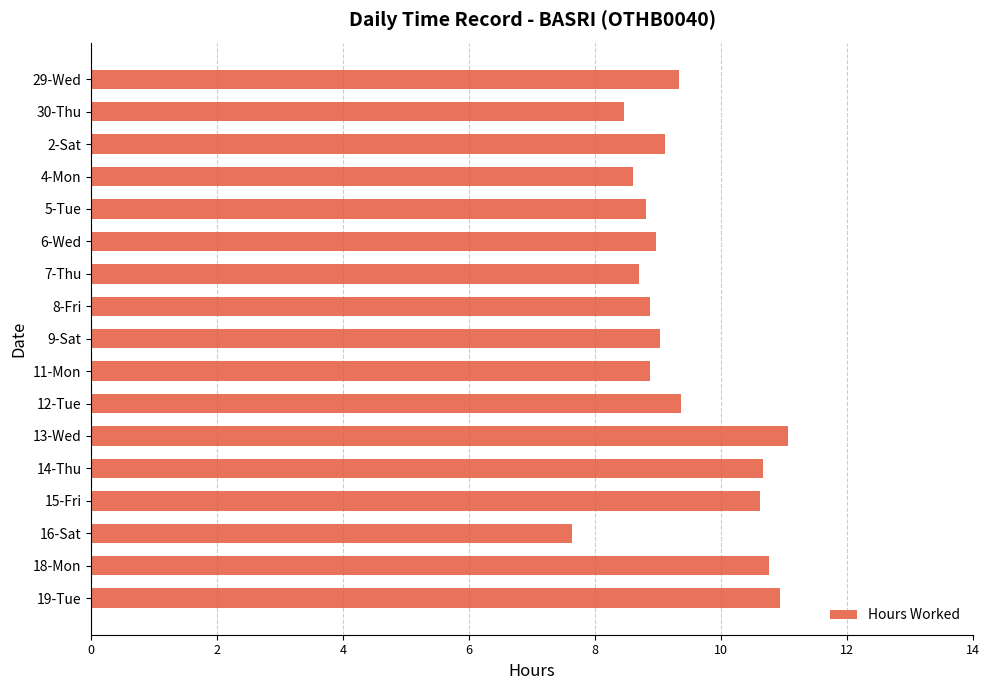

Which has a higher value, 19-Tue or 2-Sat?

19-Tue